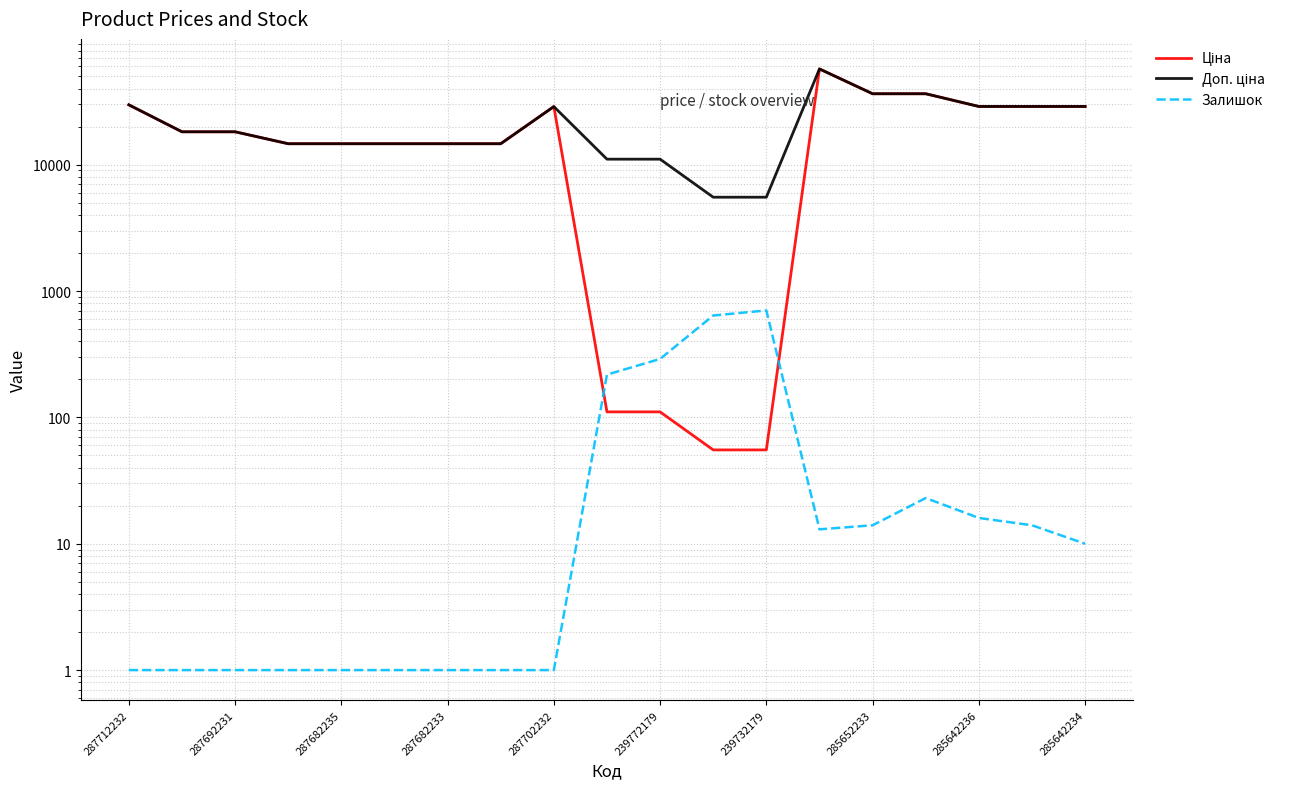

What is the sum of the Залишок values at 239772179 and 285642236?

306.0